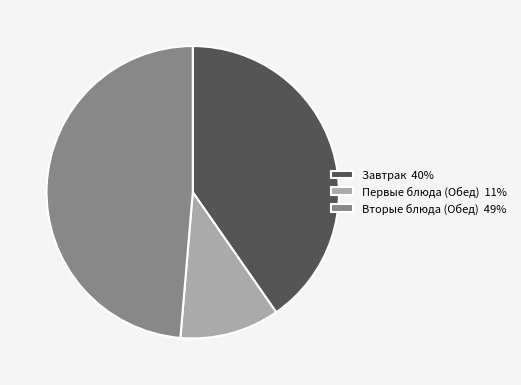

Is the sum of Вторые блюда (Обед) 49% and Завтрак 40% greater than half?

Yes